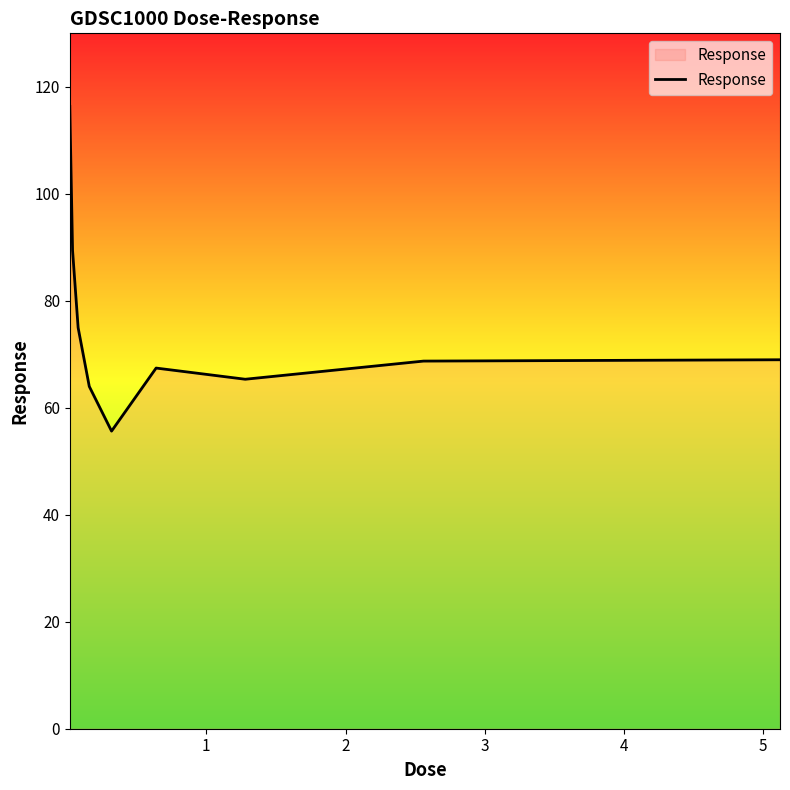

What is the difference between the maximum and minimum values?

60.7